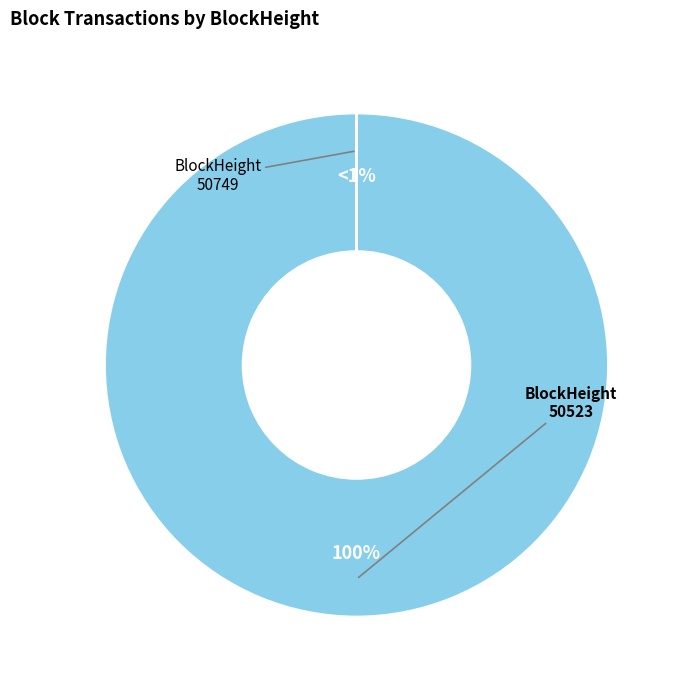

To the nearest percent, what percentage of the pie is 50523?

100%